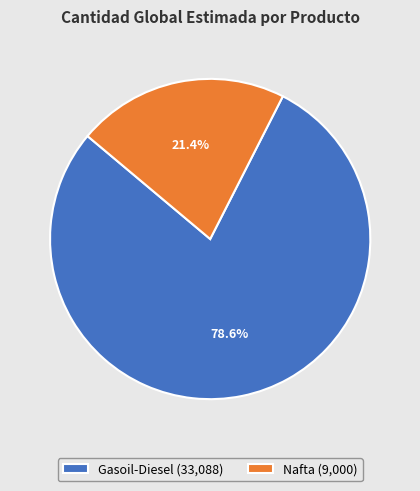

What percentage is the Gasoil-Diesel slice, to the nearest percent?

79%